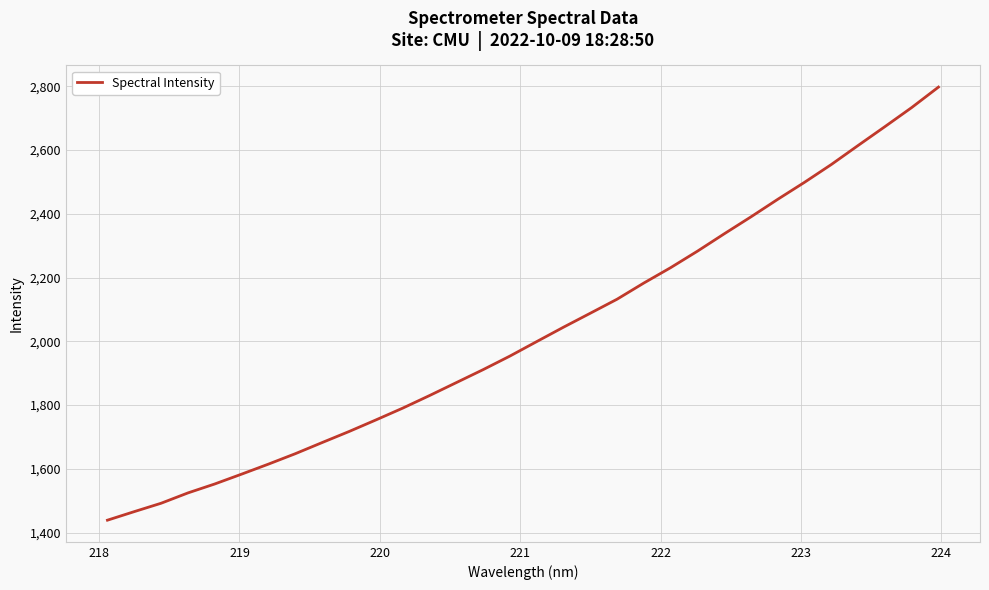

What is the difference between the maximum and minimum values?

1358.3